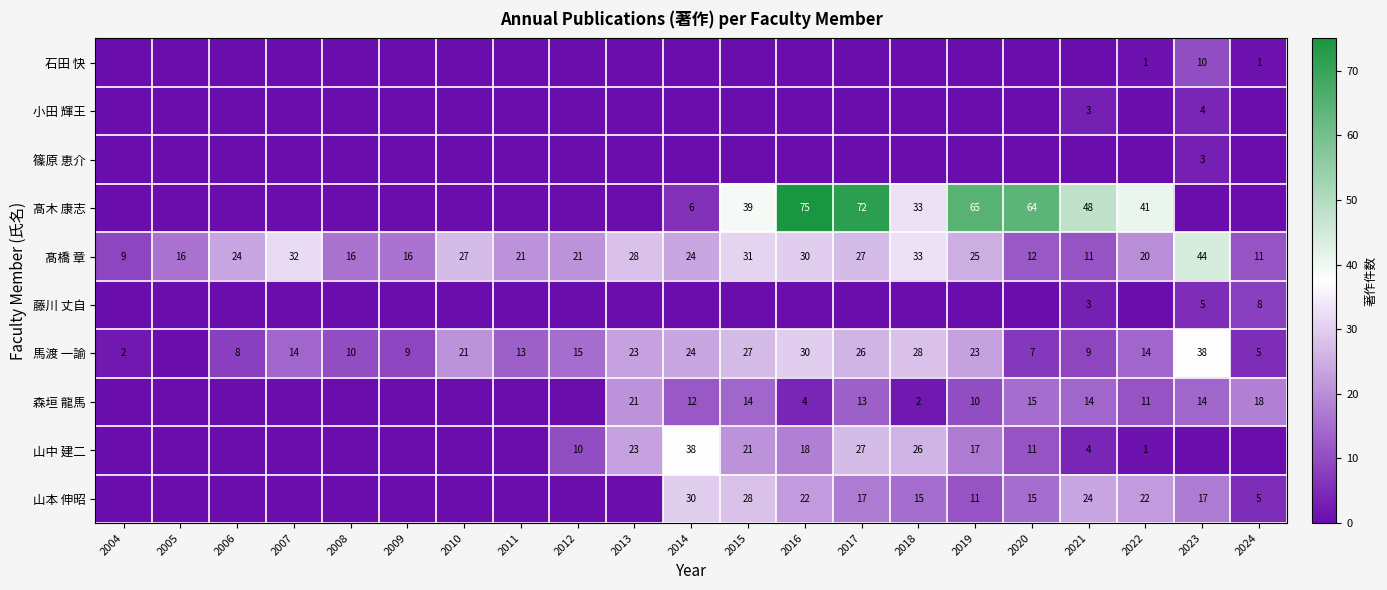

How many distinct data groups are displayed?

10